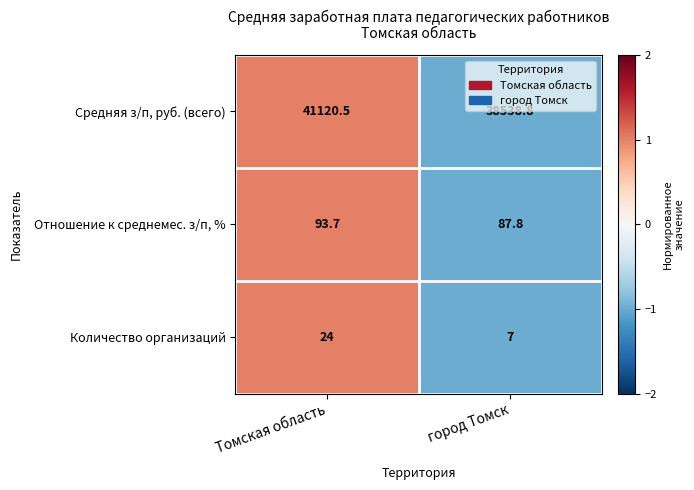

Reading right to left, what are all the values shown in this chart?

Средняя з/п, руб. (всего): город Томск=38538.8	Томская область=41120.5
Отношение к среднемес. з/п, %: город Томск=87.8	Томская область=93.7
Количество организаций: город Томск=7.0	Томская область=24.0